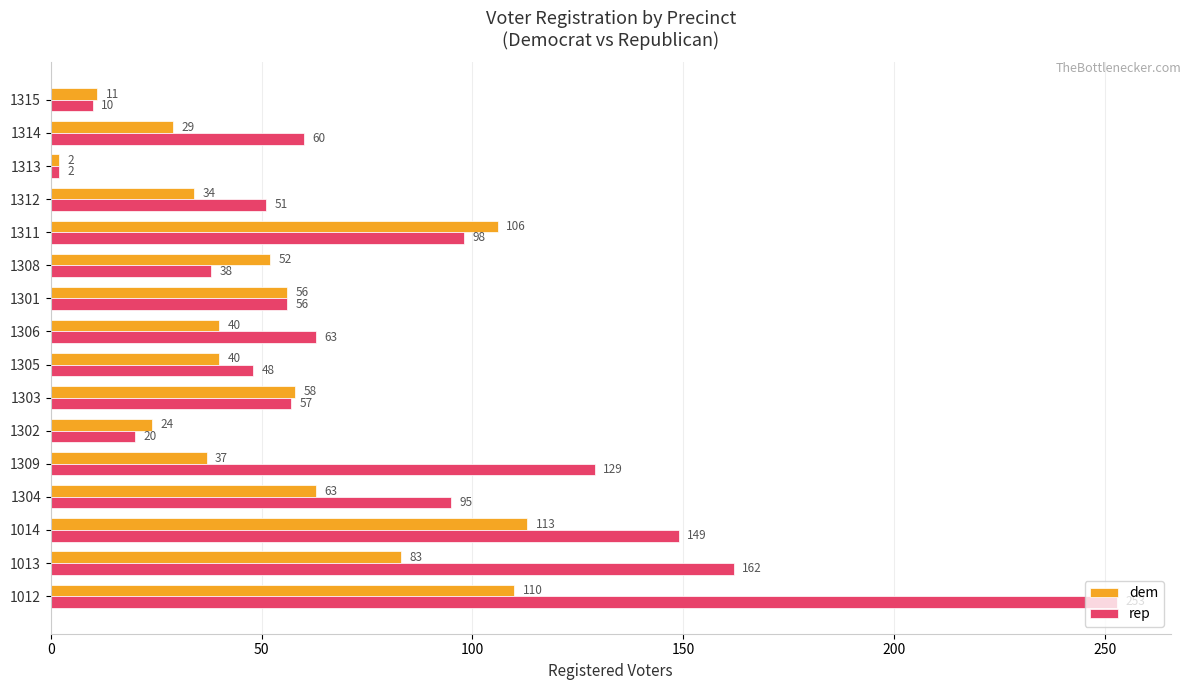

What is the average value of the dem series?

54